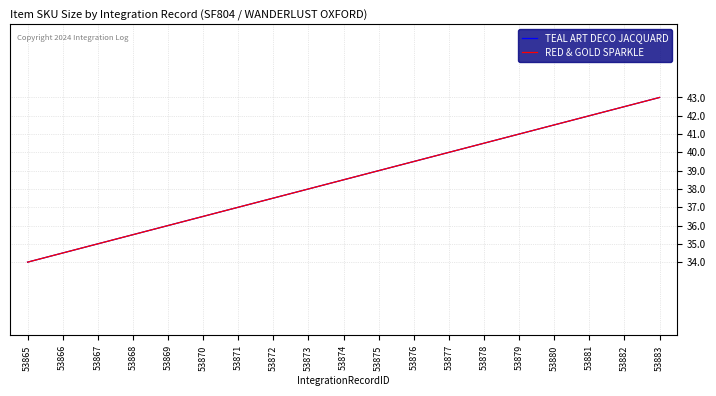

What is the greatest value displayed?

43.0